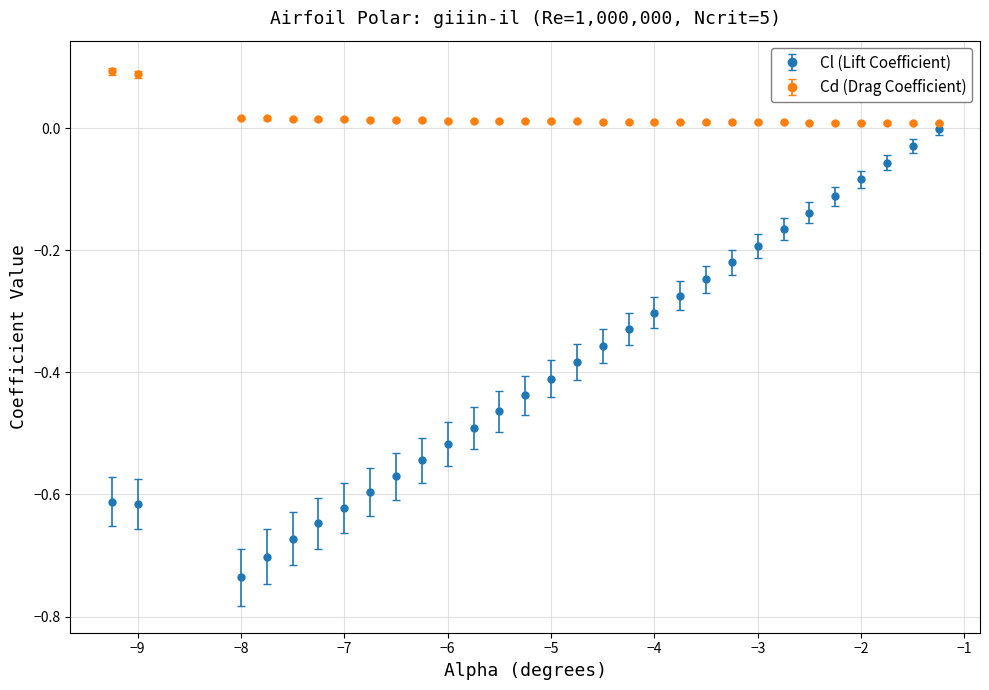

Which series has the largest range (max minus min)?

Cl (Lift Coefficient)